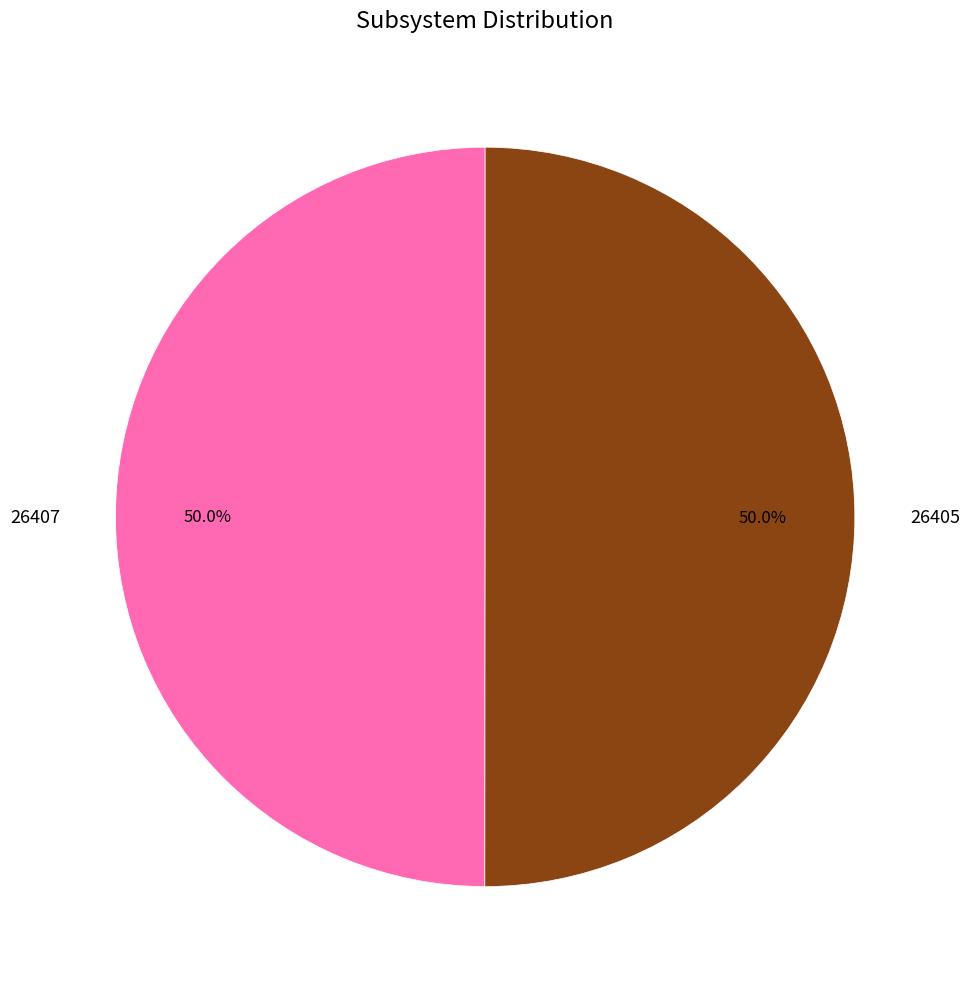

What percentage is NOT represented by 26407?

50.0%